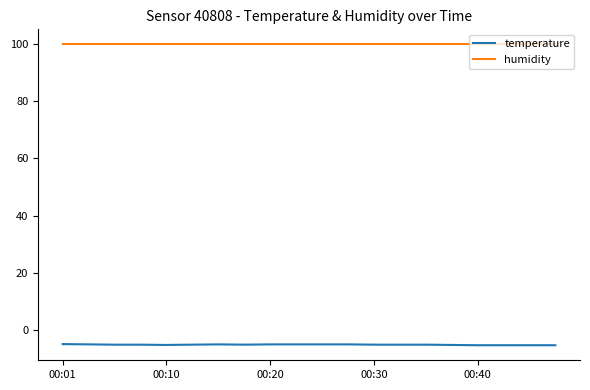

At how many categories does at least one series exceed 61?

20